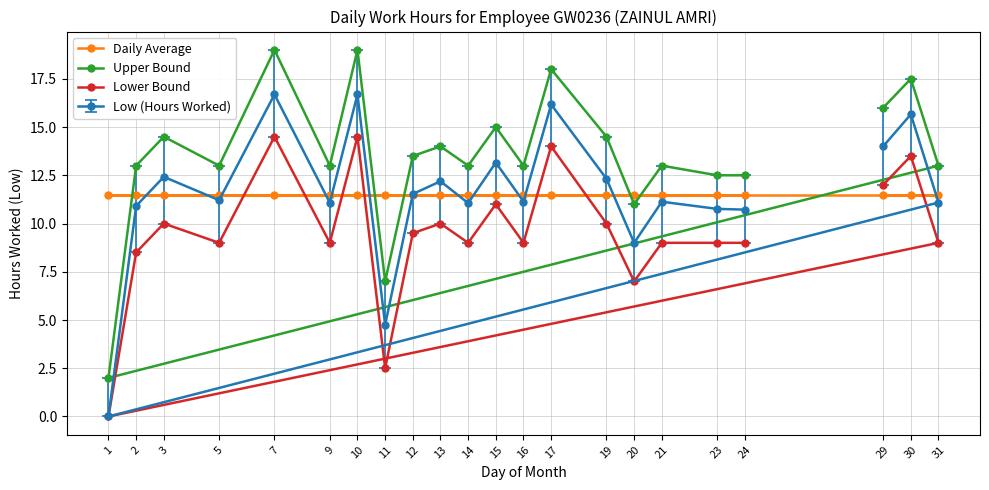

What is the total value across all series at 7?

61.7